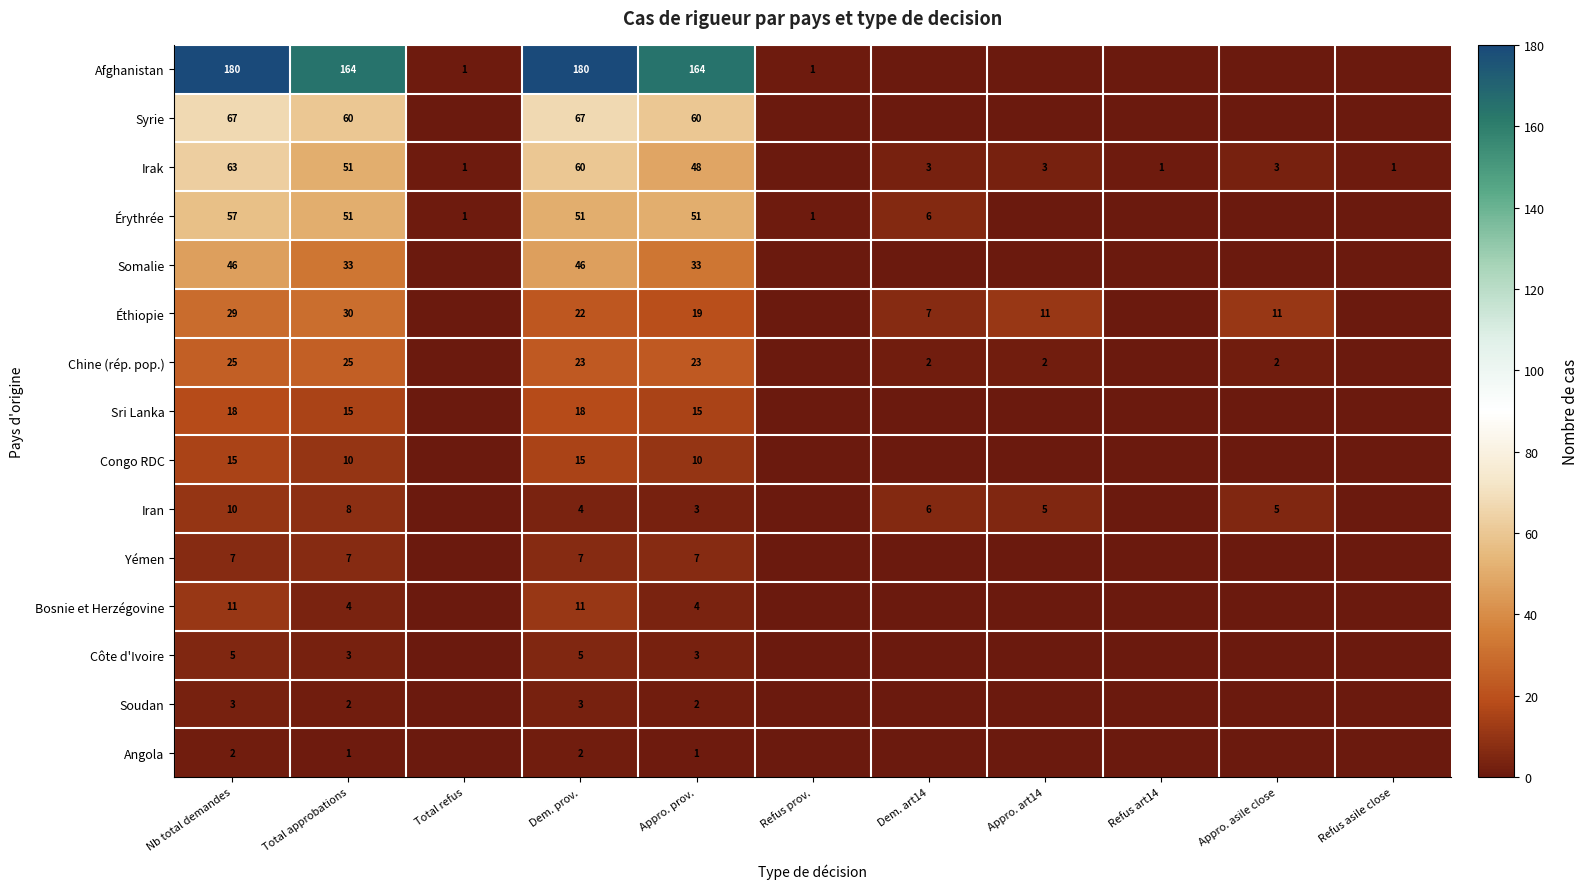

The Érythrée series shows 19 at Nb total demandes. True or false?

False